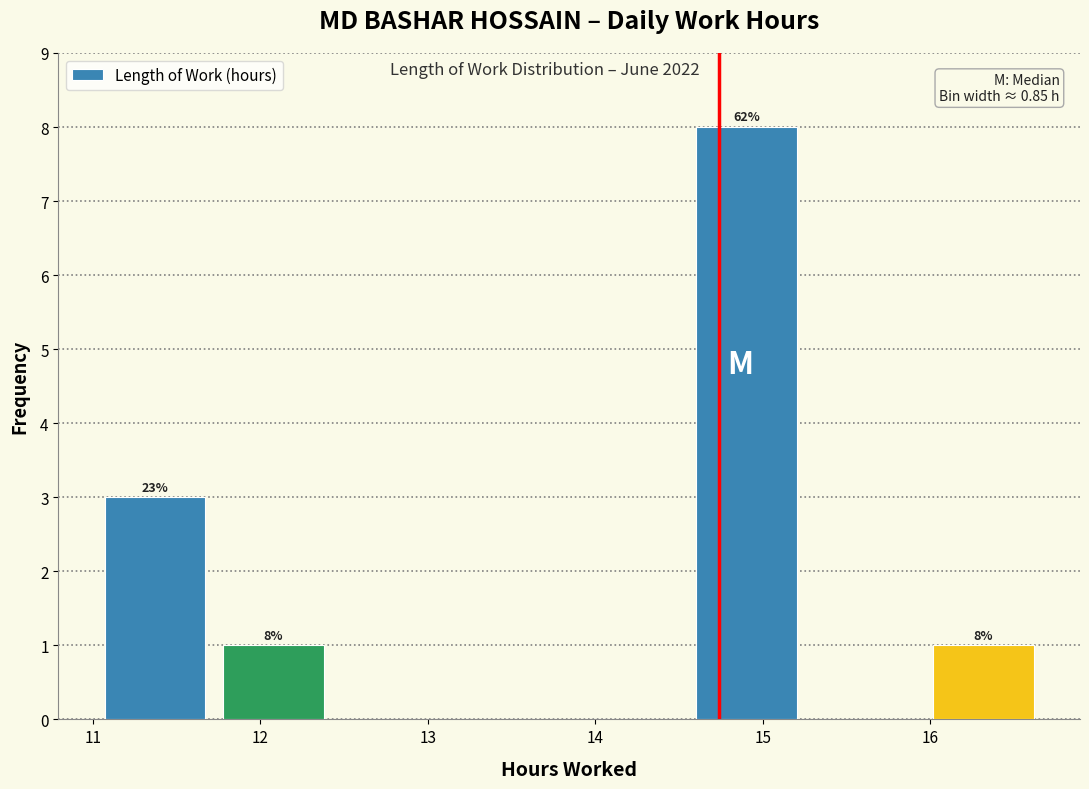

Over which range of the x-axis is the bar tallest?

14.6 to 15.3